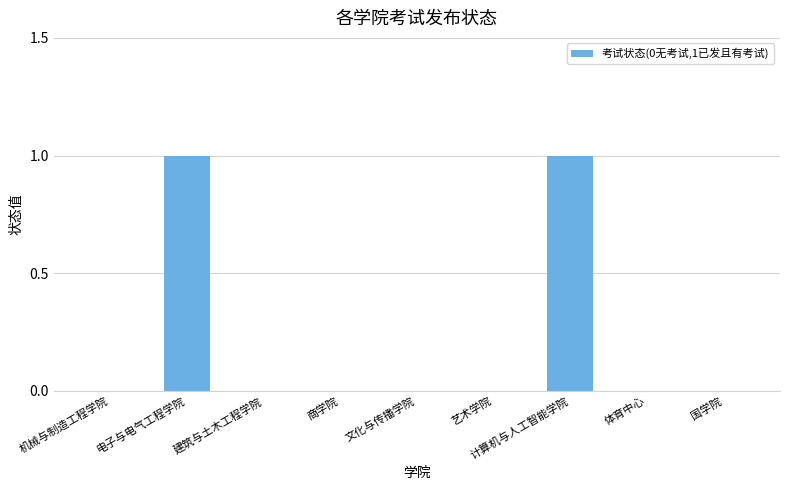

Reading right to left, transcribe all the data shown in this chart.

国学院=0	体育中心=0	计算机与人工智能学院=1	艺术学院=0	文化与传播学院=0	商学院=0	建筑与土木工程学院=0	电子与电气工程学院=1	机械与制造工程学院=0